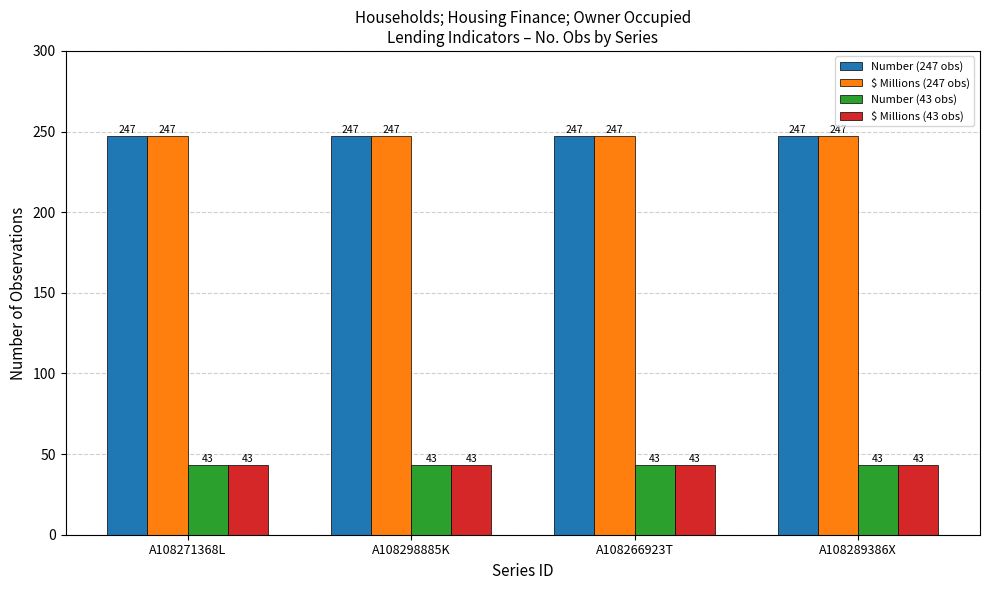

Are the bars horizontal?

No